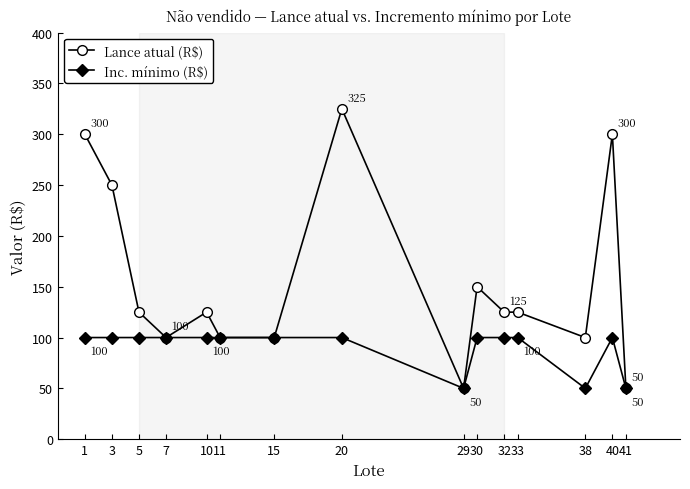

What is the total value across all series at 32?

225